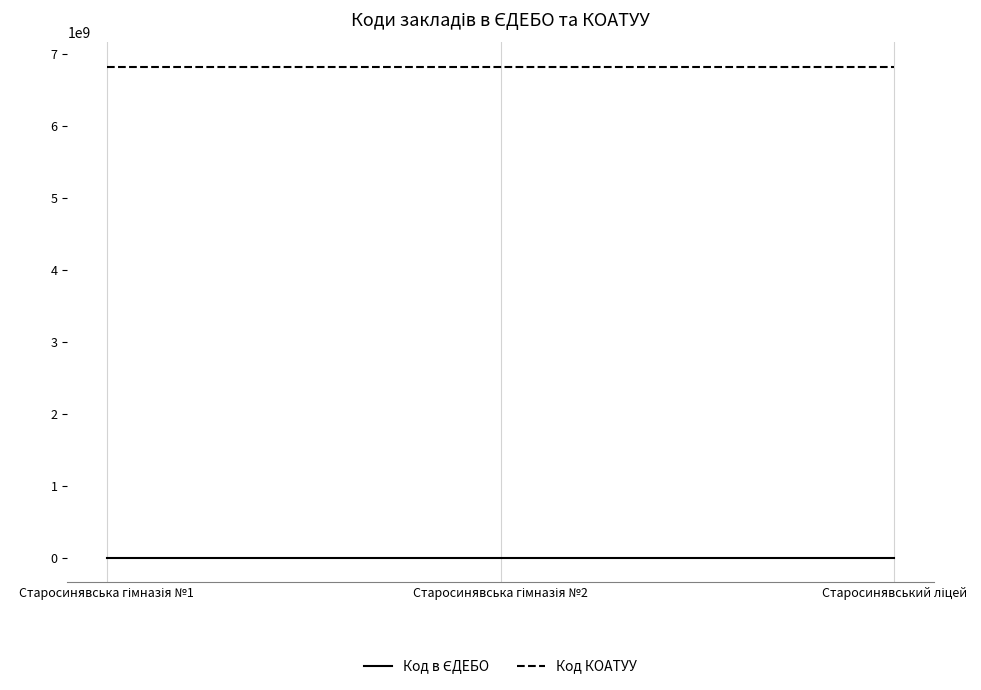

What is the sum of all Код КОАТУУ values?

20473365300